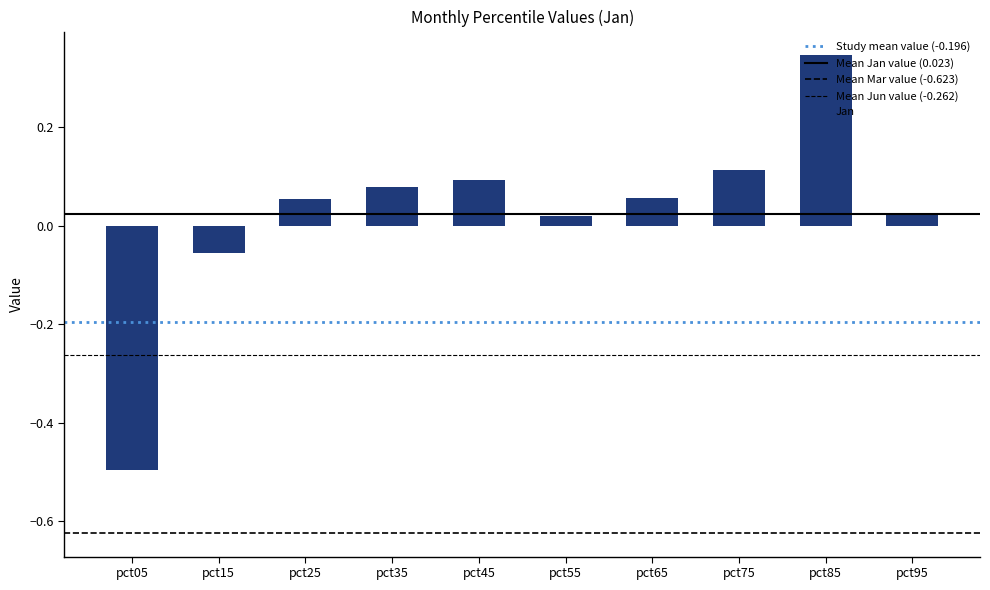

Does the chart contain any negative values?

Yes